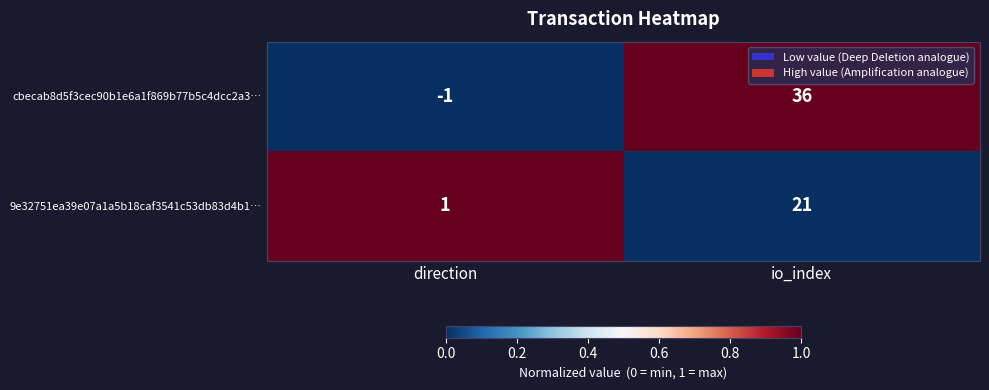

How many distinct data groups are displayed?

2